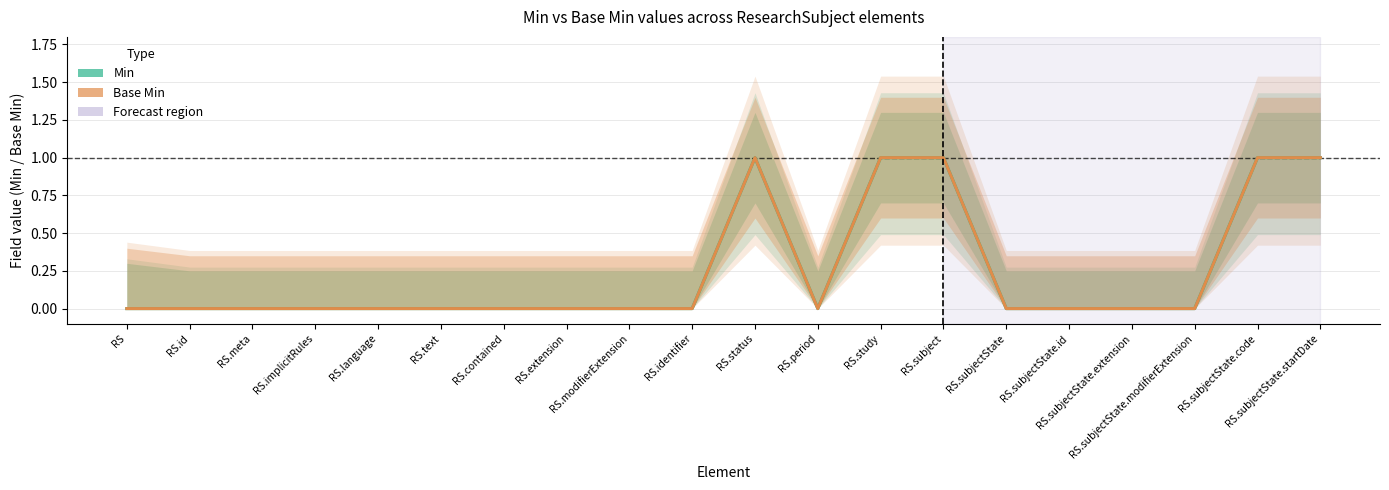

Count the number of categories in the chart.

20